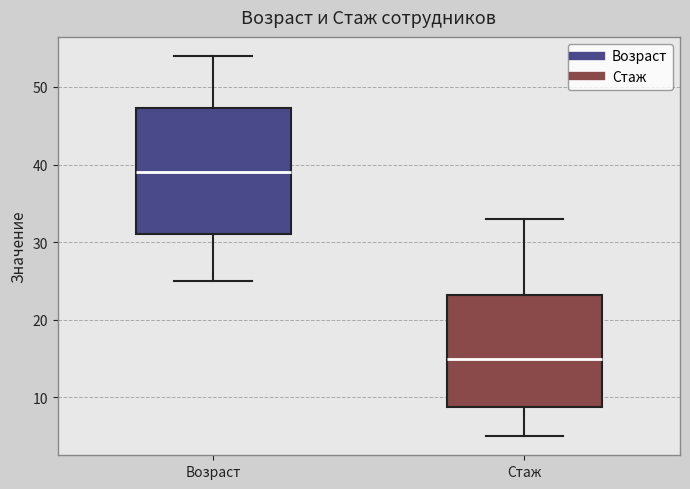

Reading left to right, transcribe this box plot: for each box, give where its median line is, the range the box spans, and where its two whiskers end, as read against the y-axis. The values are not printed on the chart, so give them approximately, as read against the axis.

Возраст: median 39, box 31 to 47, whiskers 25 to 54
Стаж: median 15, box 9 to 23, whiskers 5 to 33